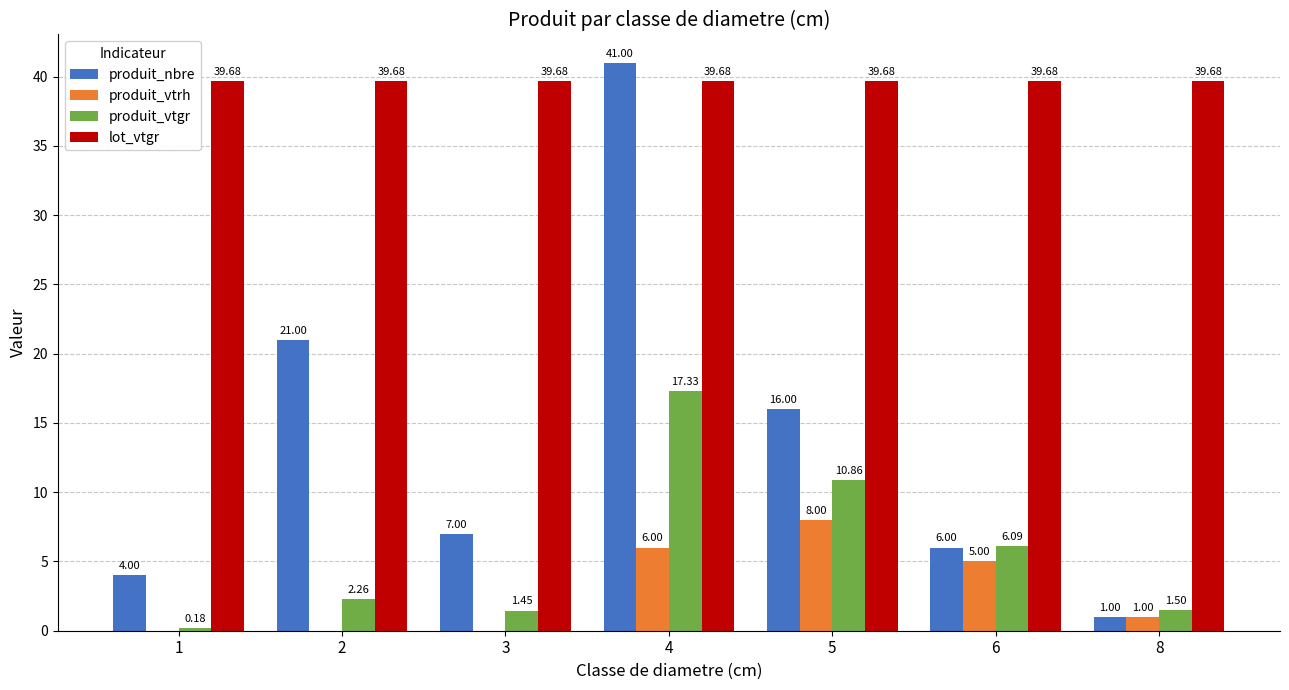

At which label does produit_nbre first exceed 7?

2